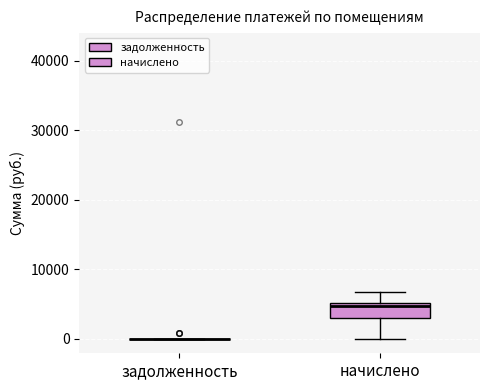

Reading left to right, transcribe this box plot: for each box, give where its median line is, the range the box spans, and where its two whiskers end, as read against the y-axis. The values are not printed on the chart, so give them approximately, as read against the axis.

задолженность: box collapsed to a line at 0, whiskers 0 to 0
начислено: median 5000 (just below the box's upper edge), box 3000 to 5000, whiskers 0 to 7000